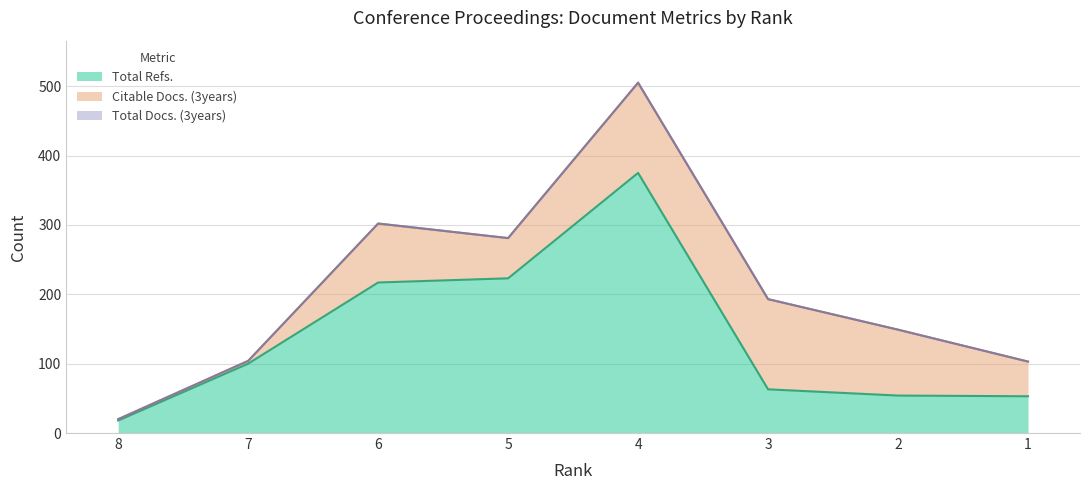

What is the total value across all series at 6?

302